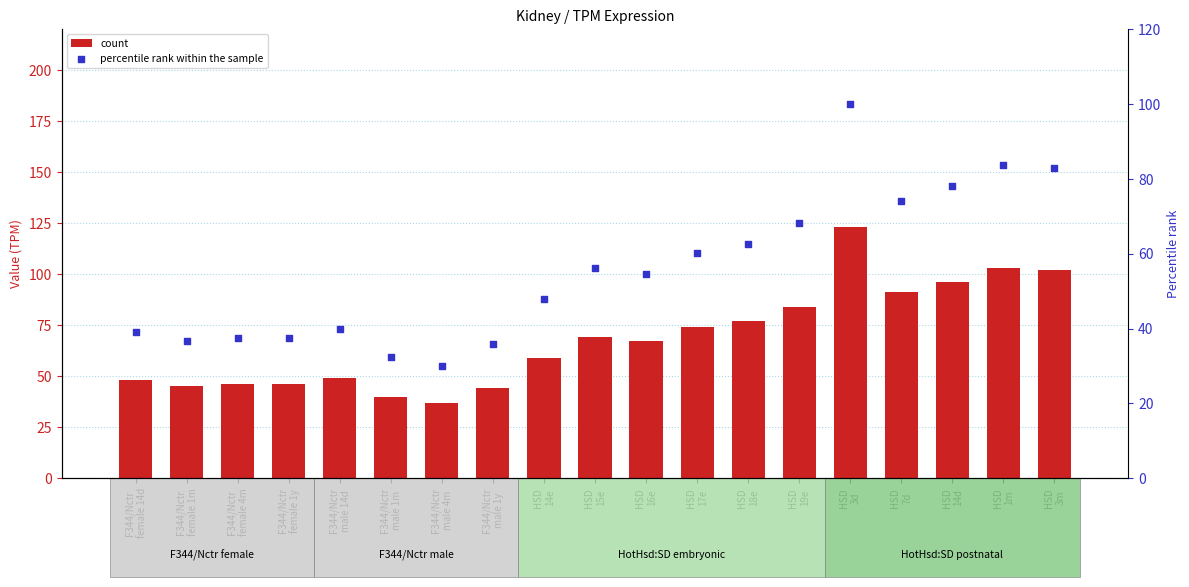

At which category is the sum across all series the highest?

HSD
3d